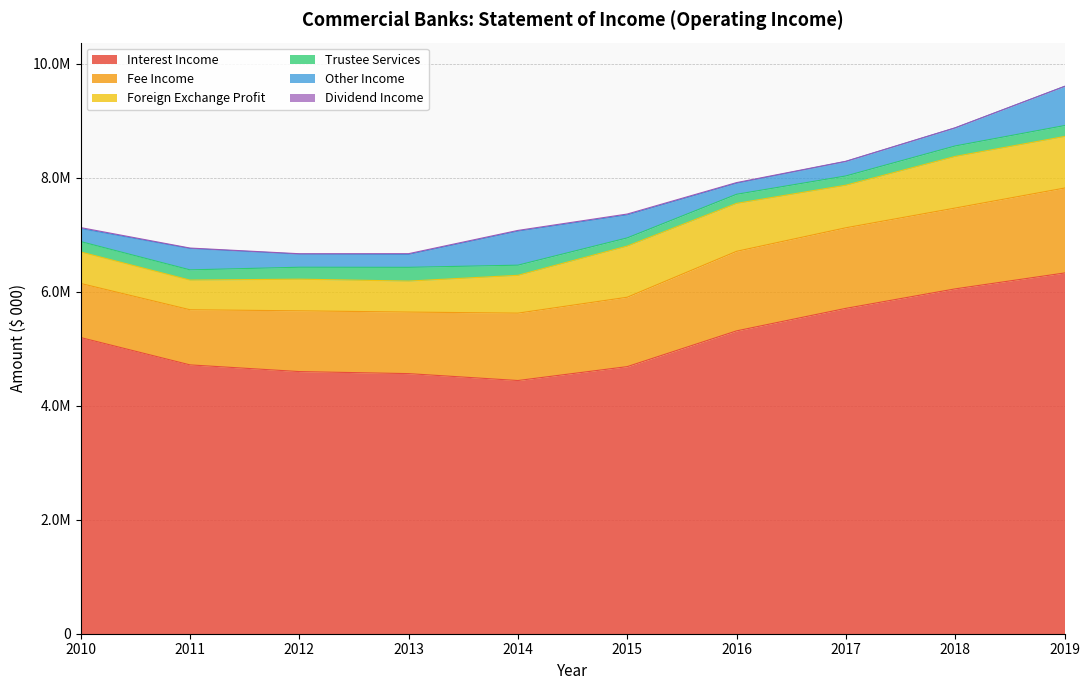

Where is the first local minimum for Dividend Income?

2012